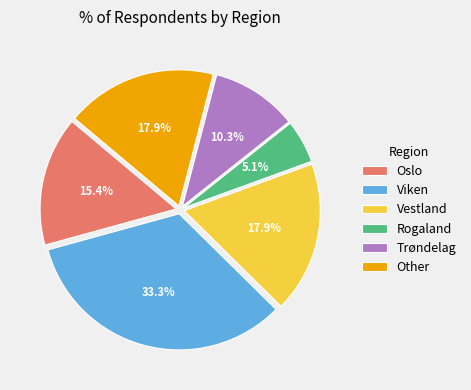

How many slices are in this pie chart?

6